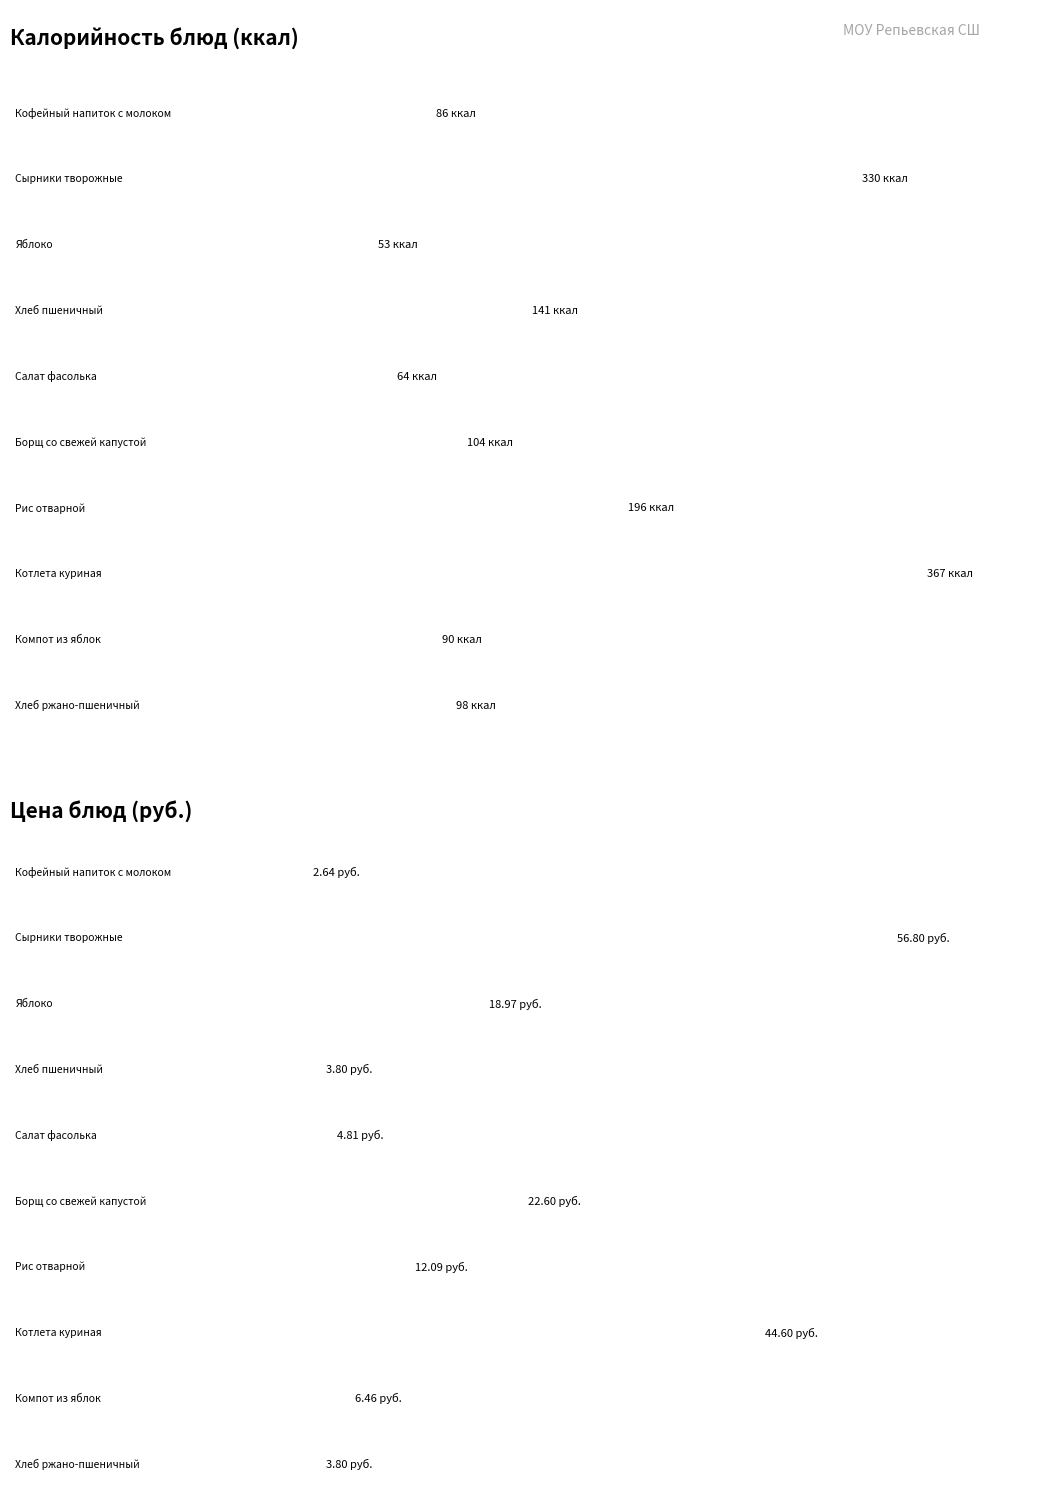

What are all the series names shown in the legend?

Калорийность, Цена